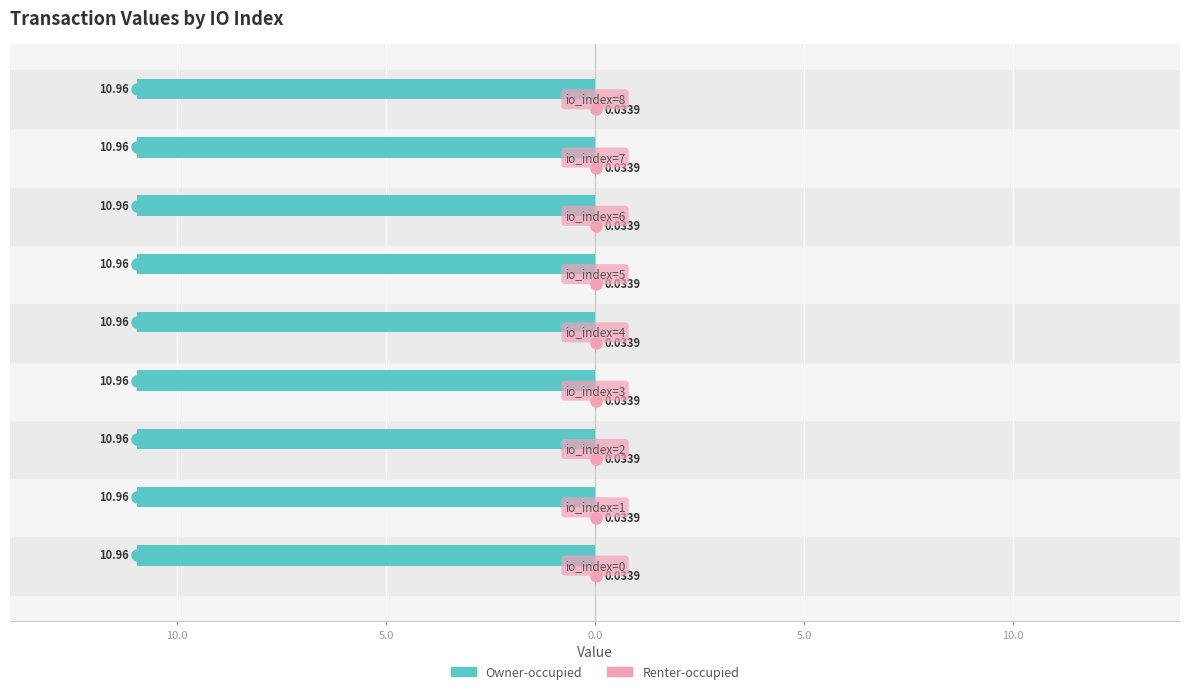

Which series has the widest spread of values?

Owner-occupied